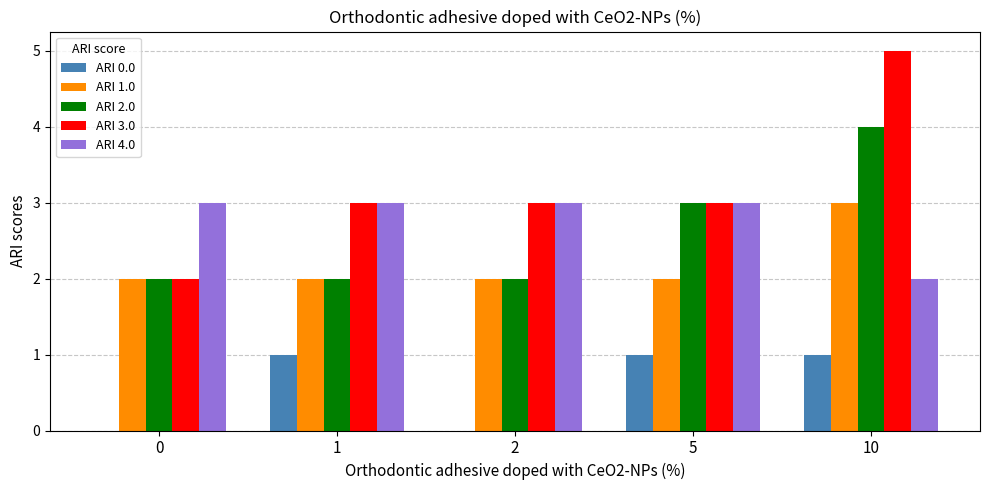

Is the value of ARI 1.0 at 1 greater than the value of ARI 2.0 at 10?

No